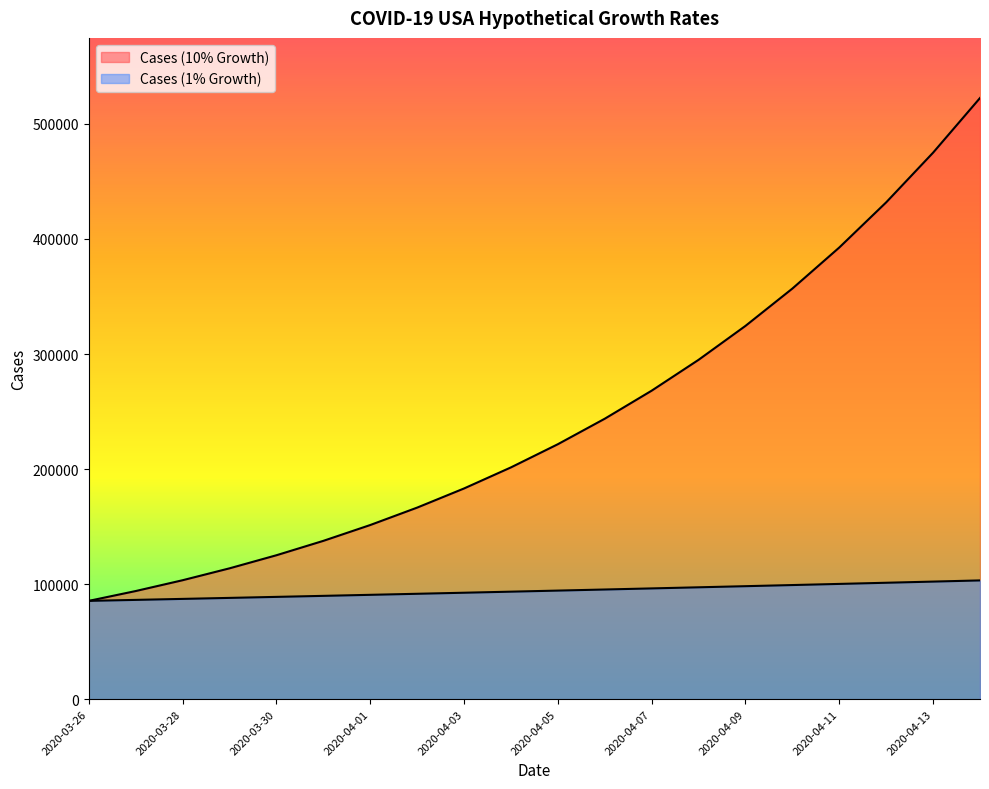

What is the total value across all series at 2020-04-08?

392177.8